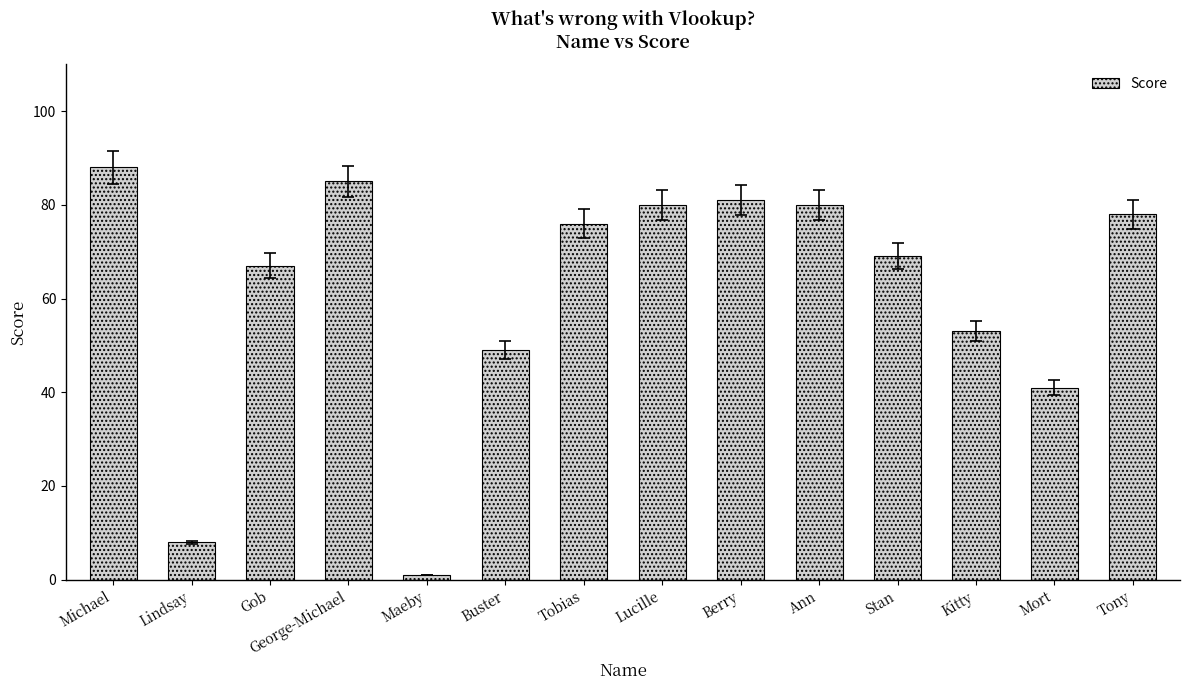

The chart shows a value of 128 at Berry. True or false?

False